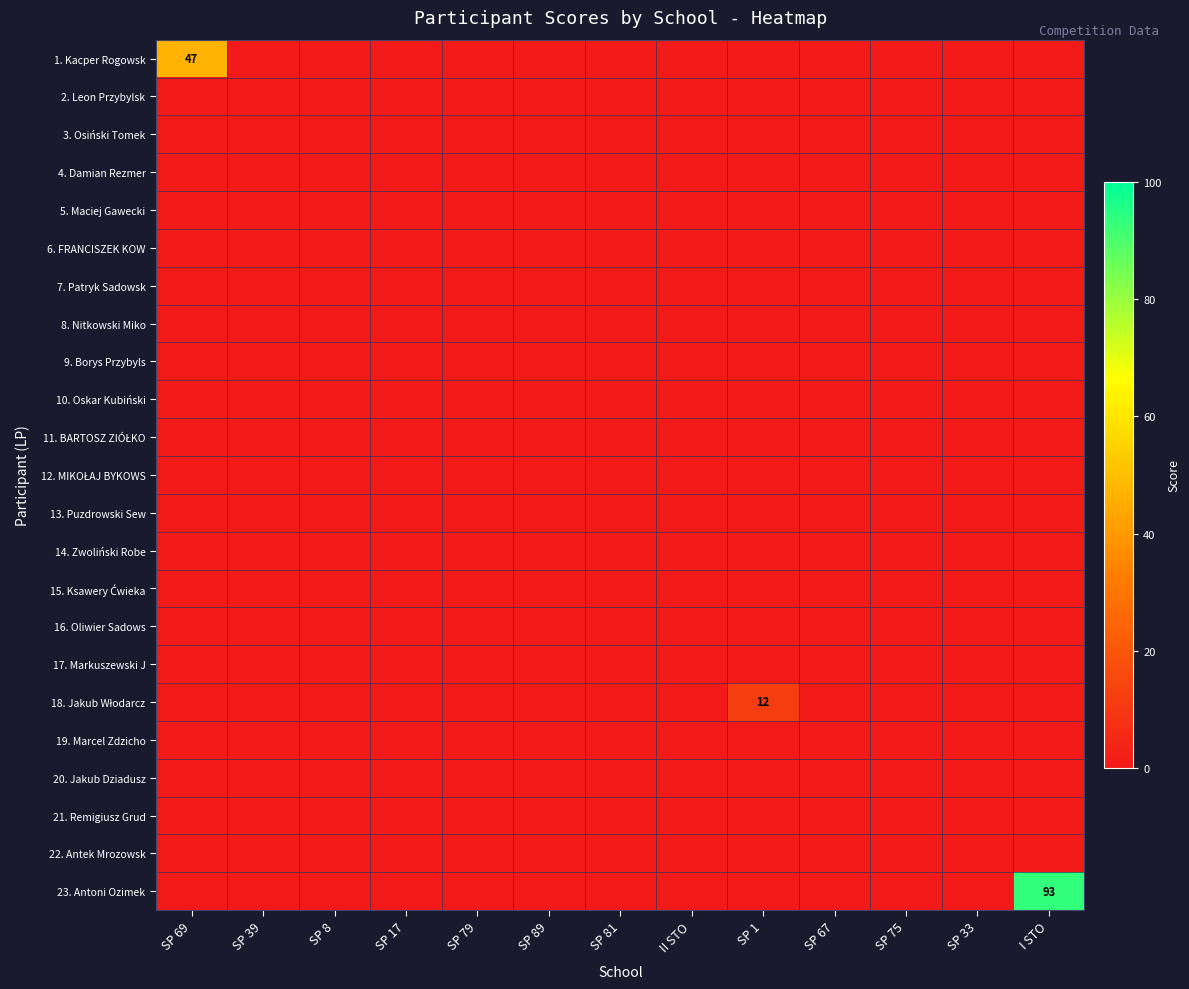

Between SP 75 and SP 1, which is larger?

SP 75